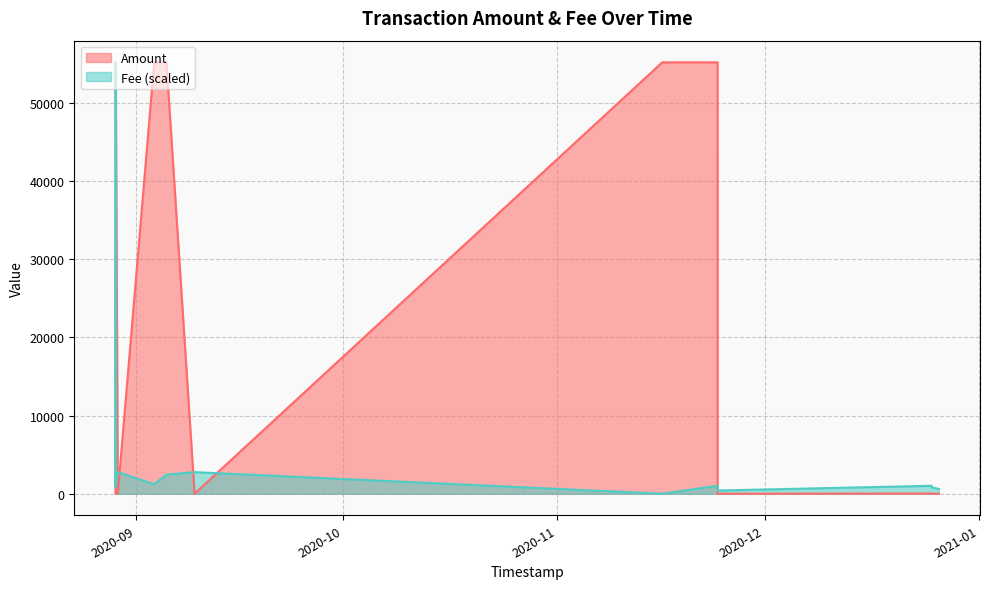

At how many categories does at least one series exceed 33675?

6